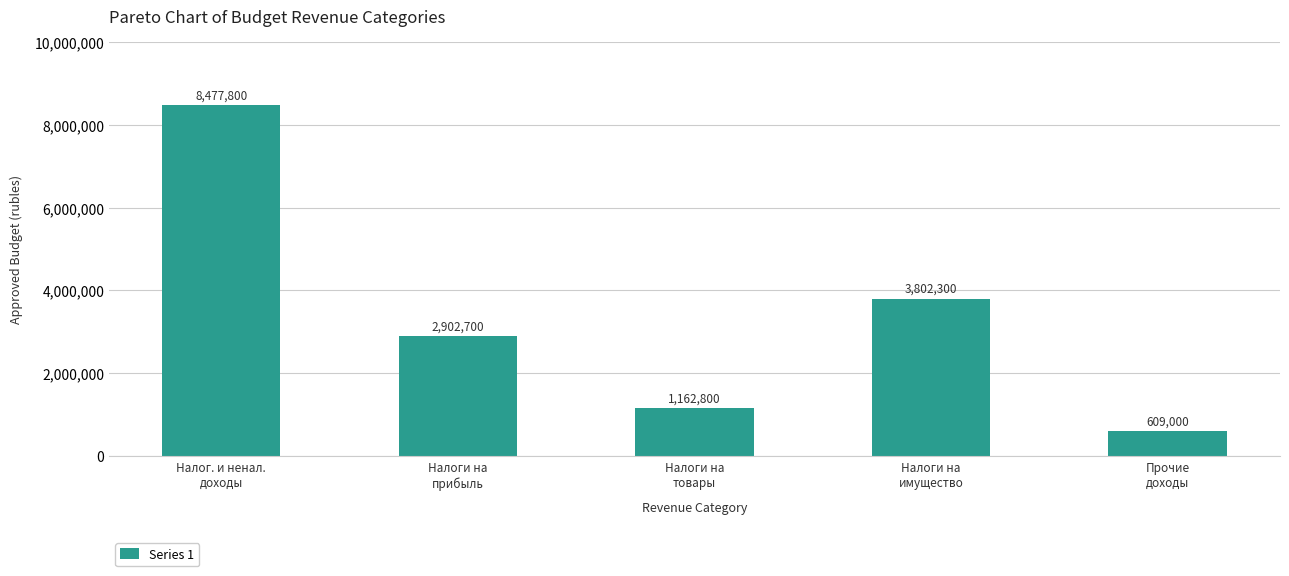

Does the chart contain stacked bars?

No